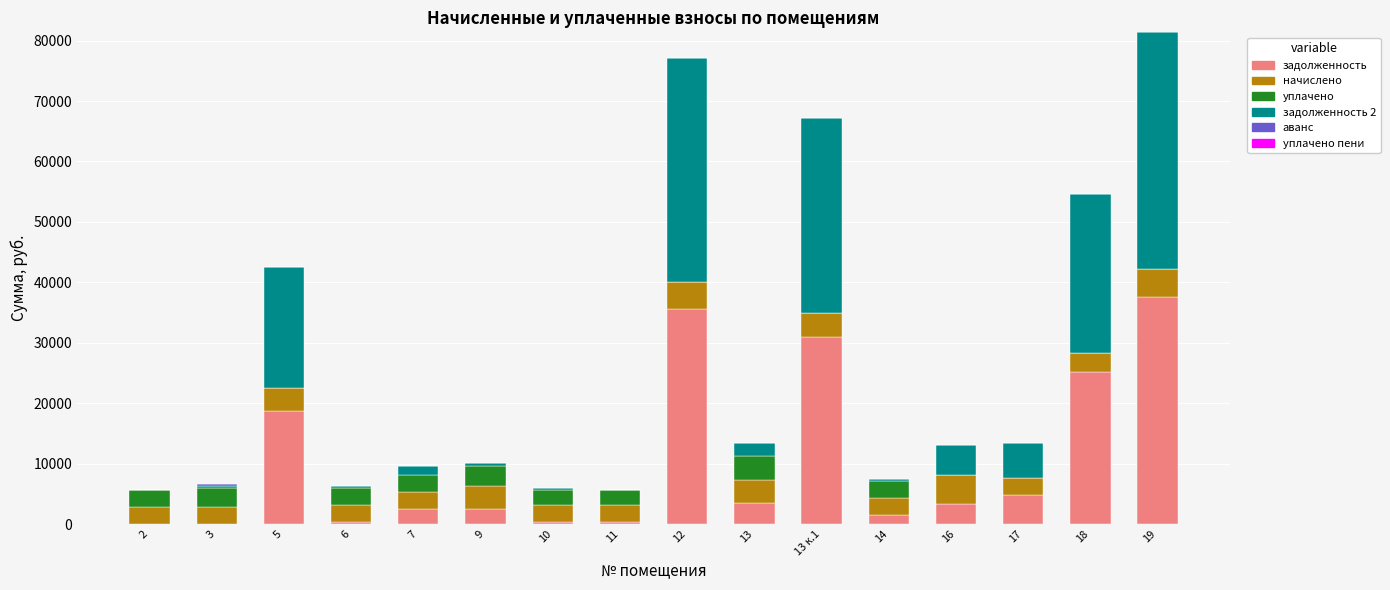

What is the total value across all series at 2?

5675.8